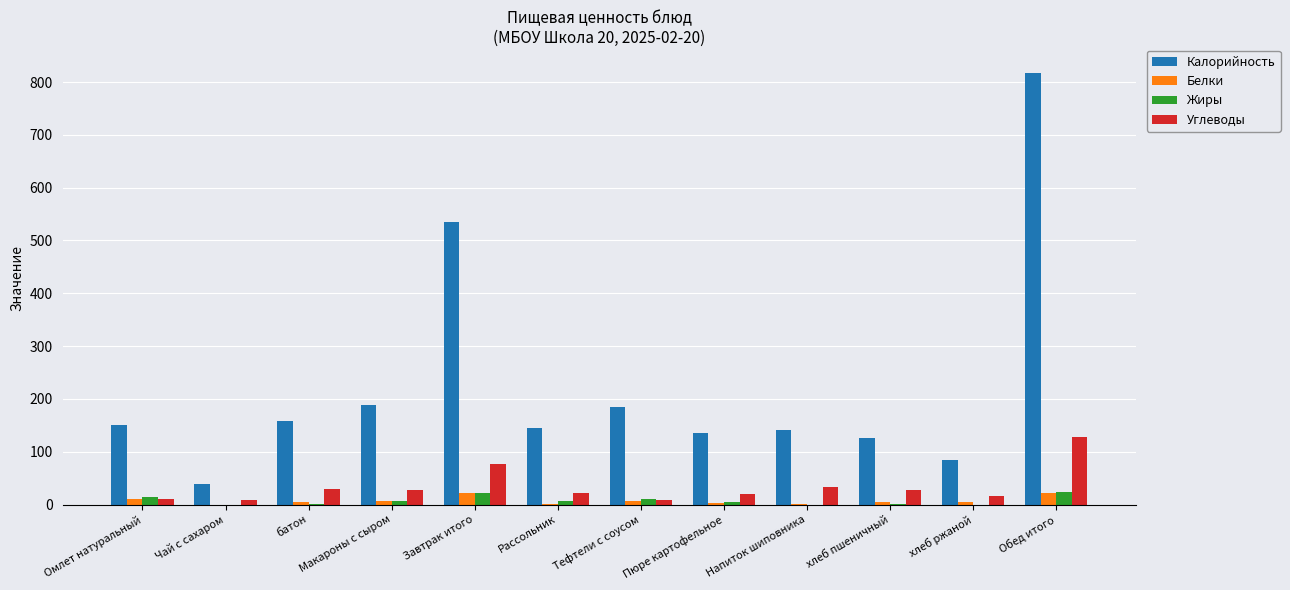

Where does the Жиры series first go above 6?

Омлет натуральный